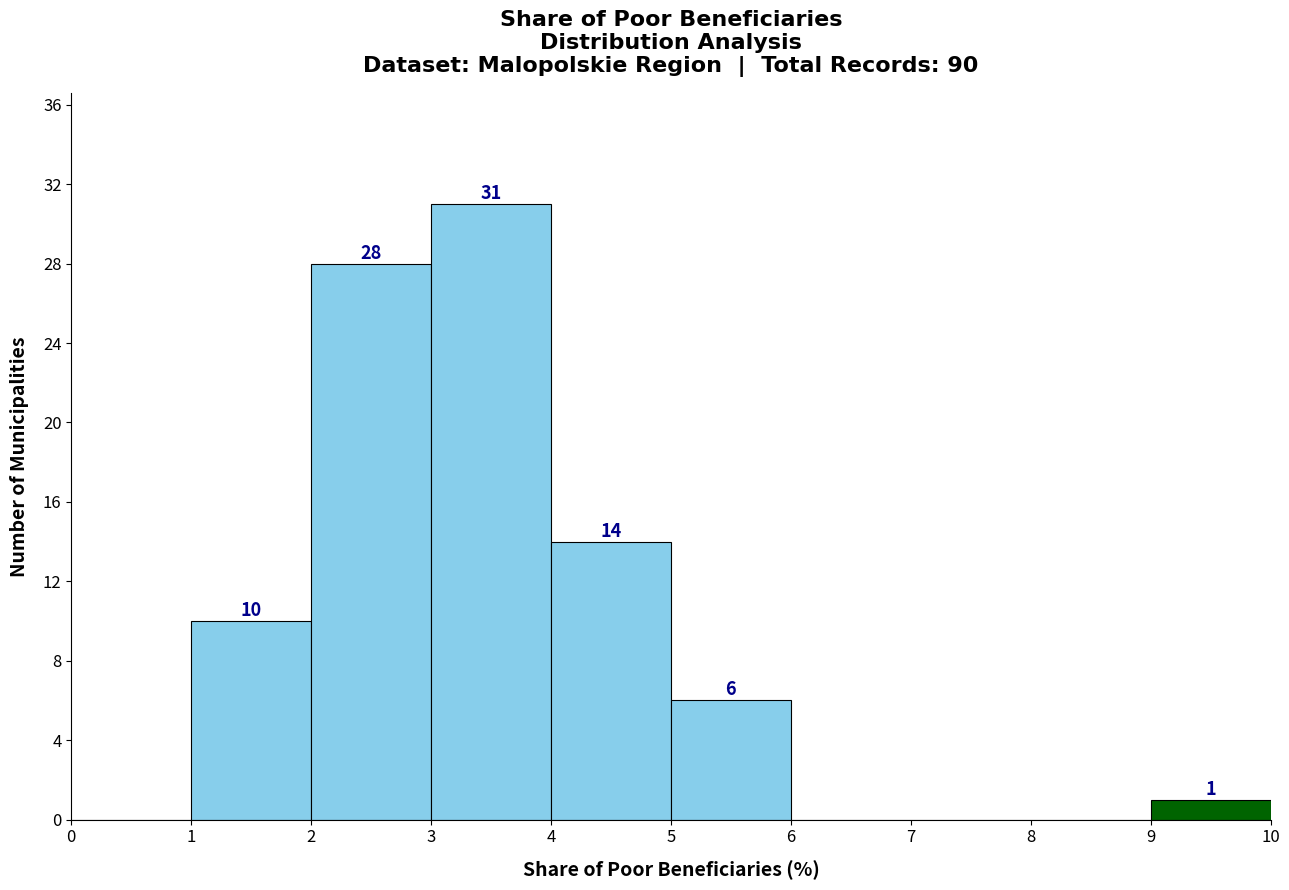

Which range on the x-axis has the tallest bar?

3 to 4